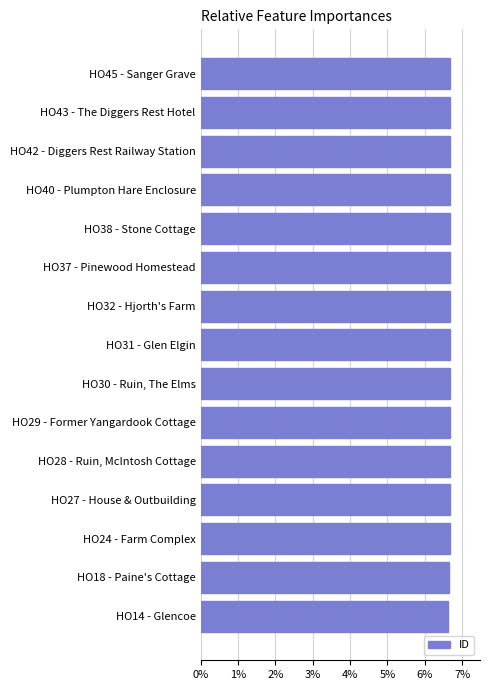

Does the chart contain any negative values?

No